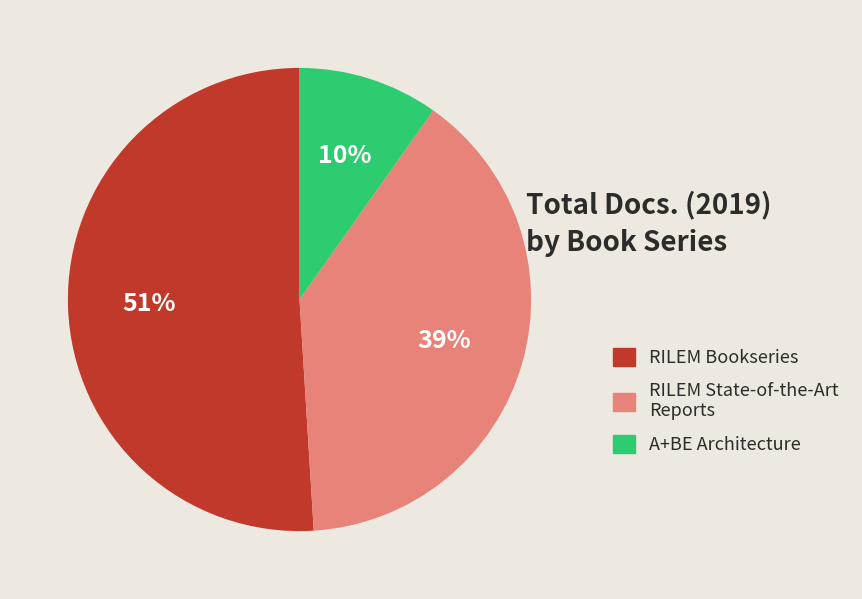

Count the number of slices in the pie.

3